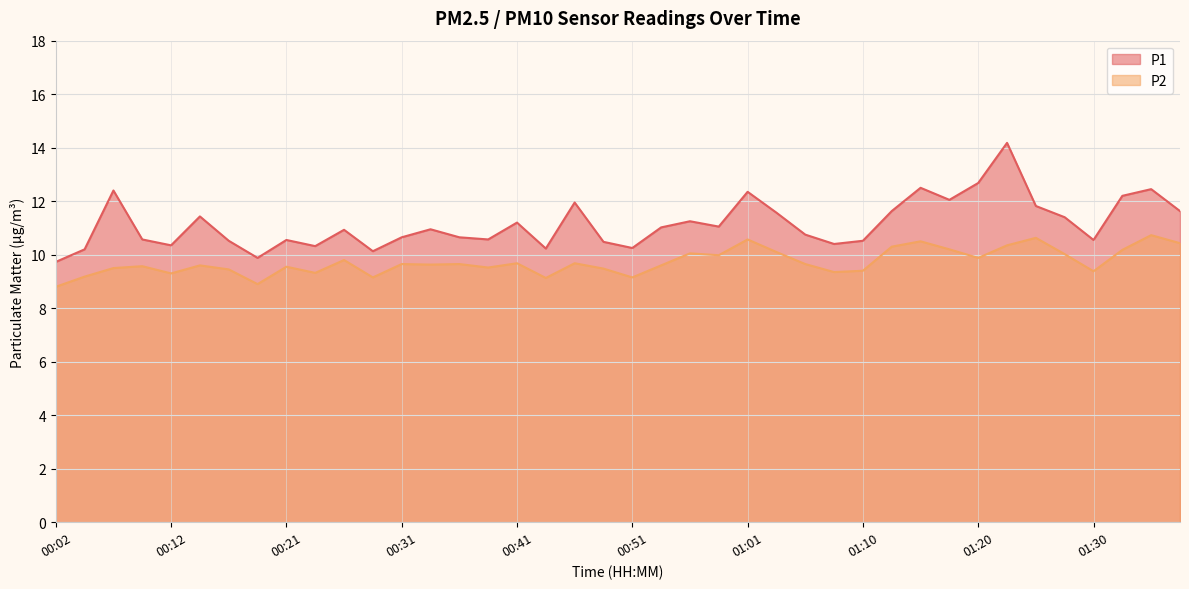

What position from the right is 00:12?

36